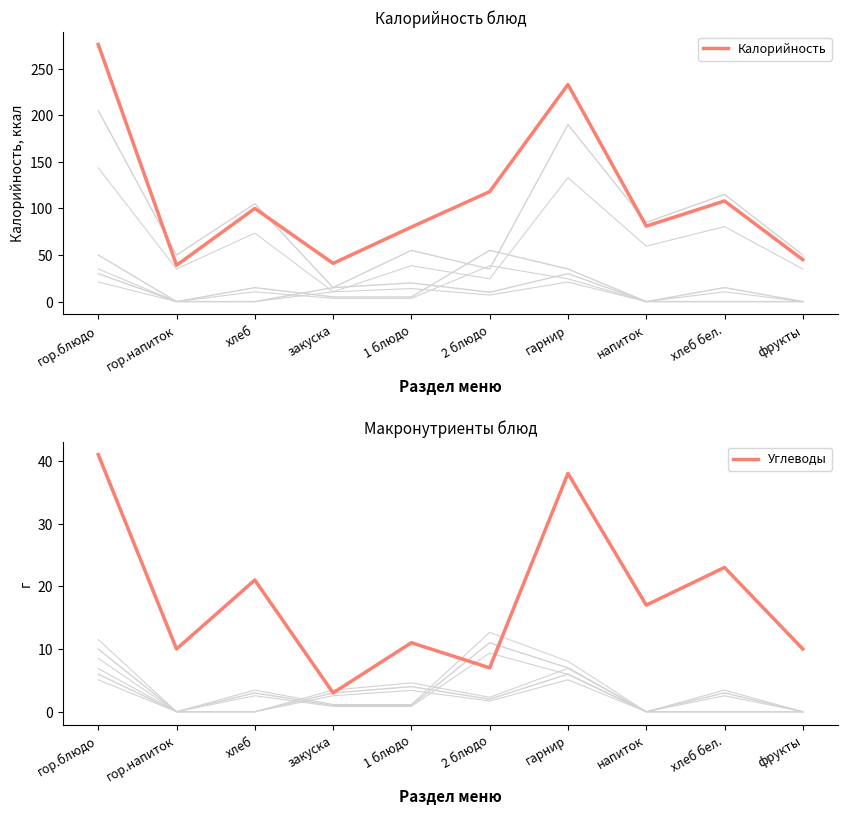

At which category is the sum across all series the highest?

гор.блюдо